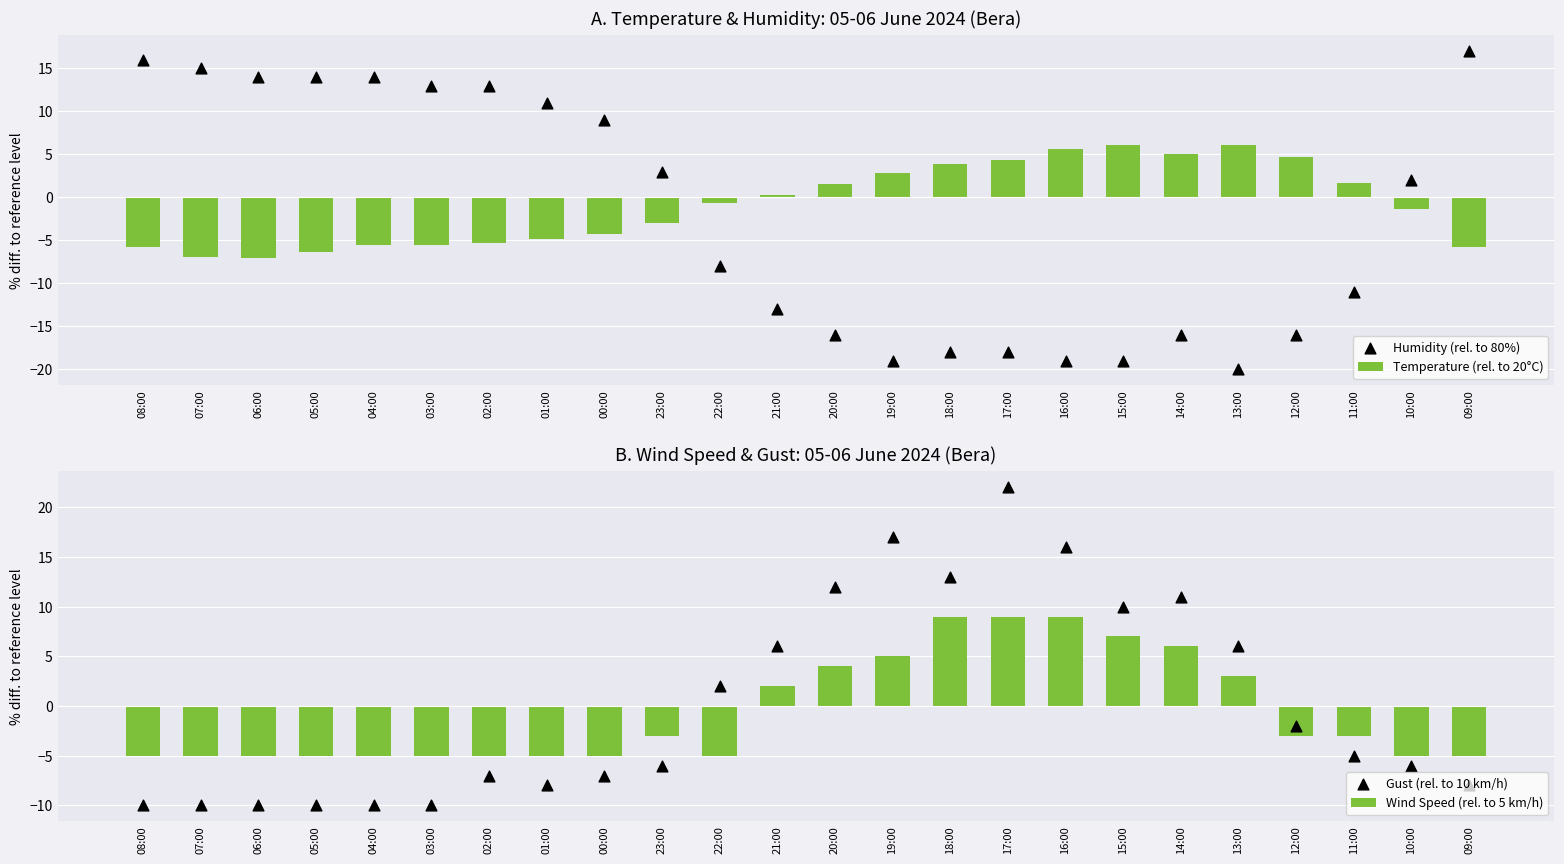

Which series has the widest spread of Y values?

Humidity (rel. to 80%)